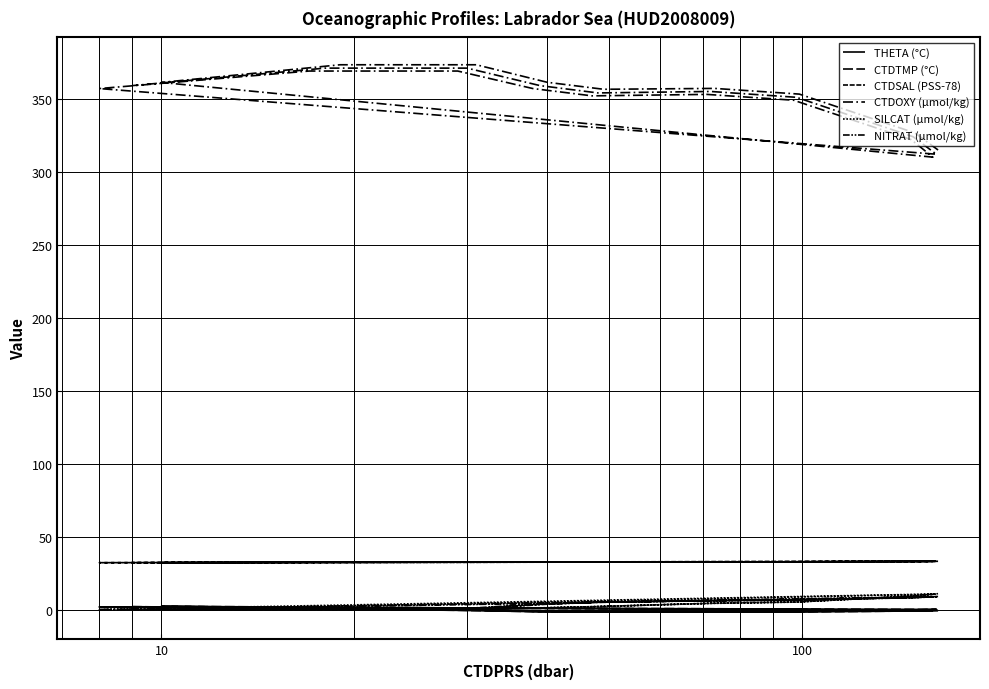

True or false: THETA (°C) has more than 2 points higher than both neighbors.

False